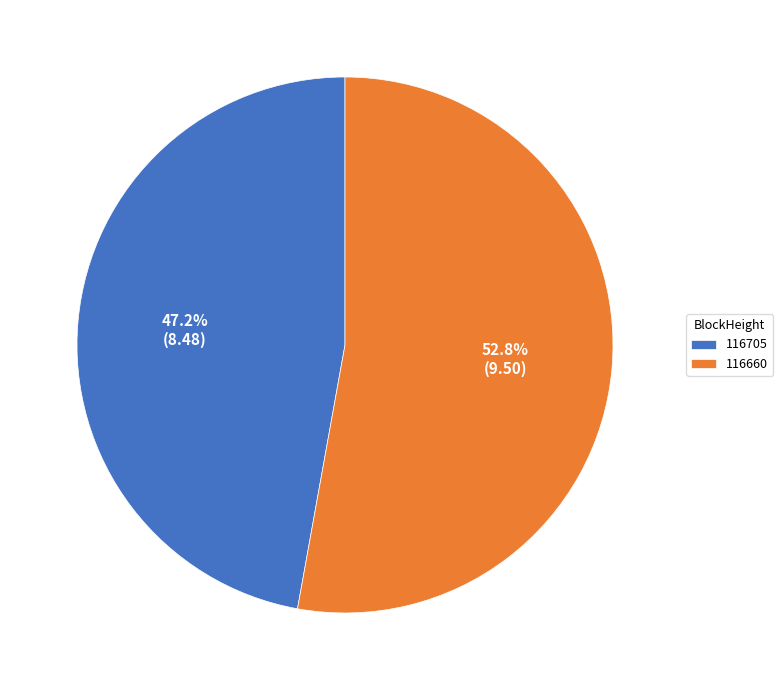

What is the largest slice in the pie chart?

116660